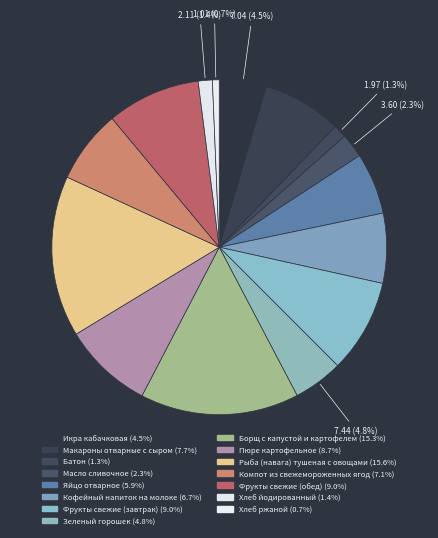

What is the ratio of the value at Борщ с капустой и картофелем to the value at Икра кабачковая?

3.4